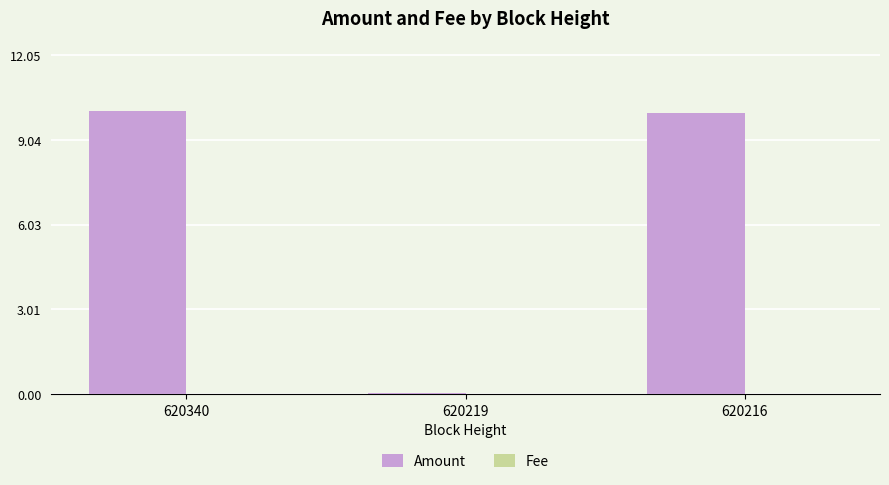

What is the maximum value for Amount?

10.0